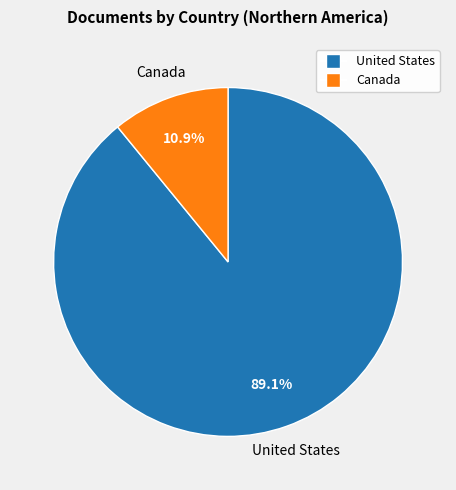

Rank the categories by value from highest to lowest.

United States, Canada